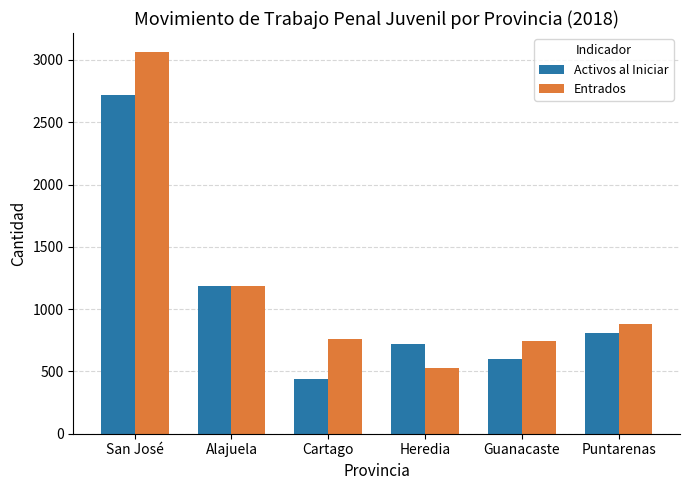

List the labels in order of Activos al Iniciar value, smallest first.

Cartago, Guanacaste, Heredia, Puntarenas, Alajuela, San José